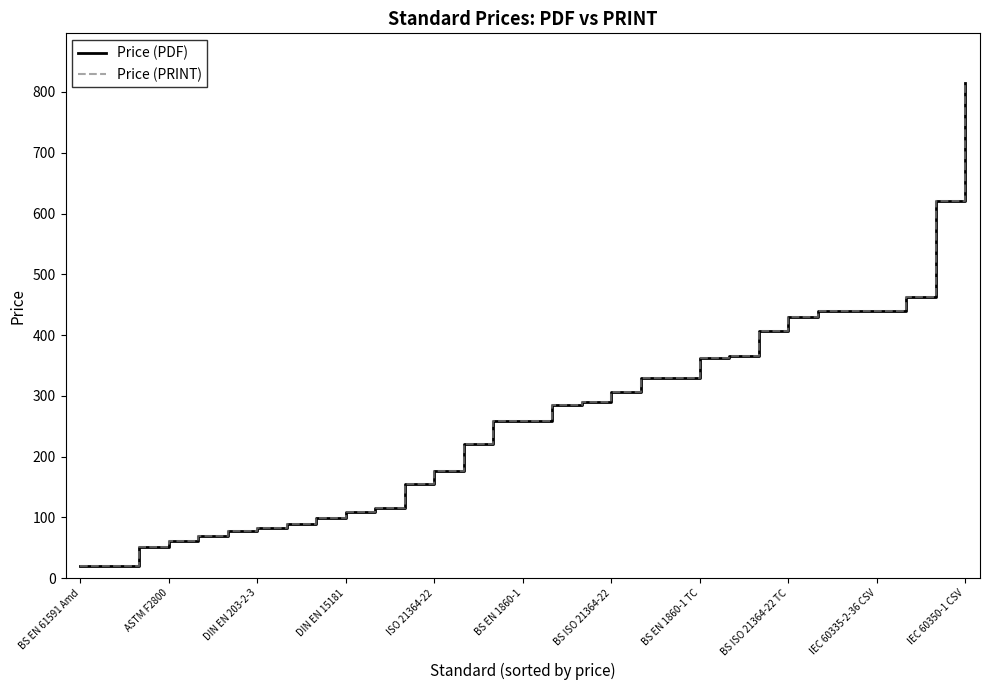

Does the chart display data point markers on the line(s)?

No